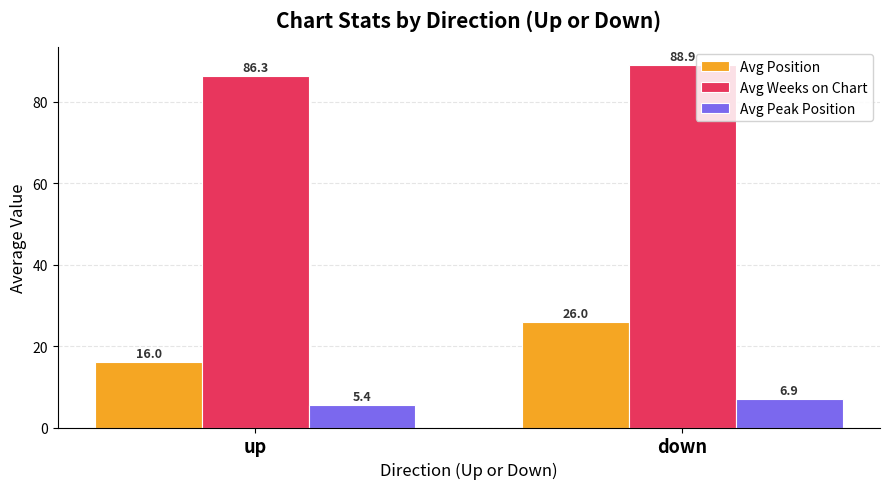

What is the maximum value for Avg Weeks on Chart?

88.9